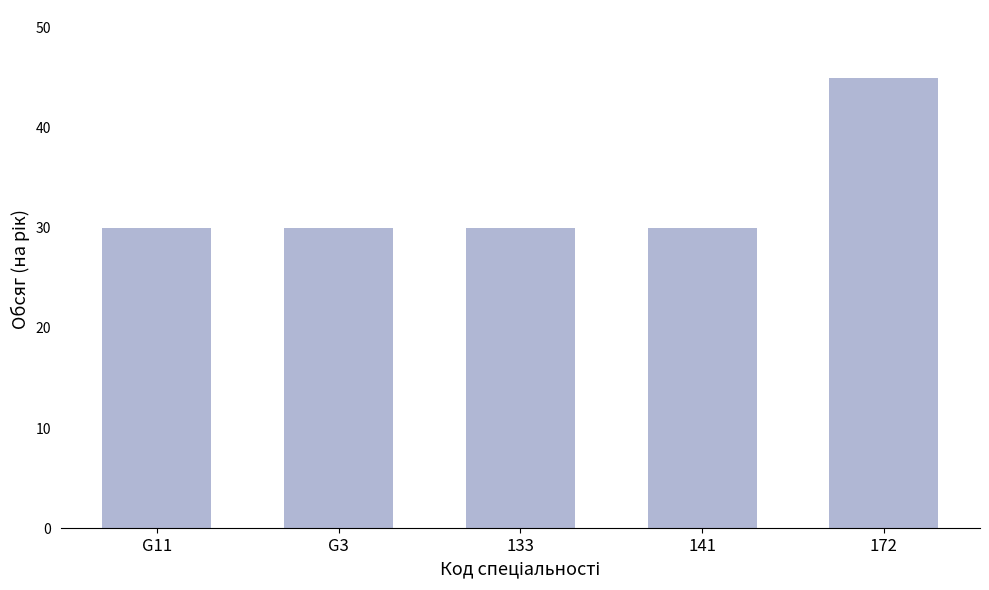

What is the sum of the values at 172 and G3?

75